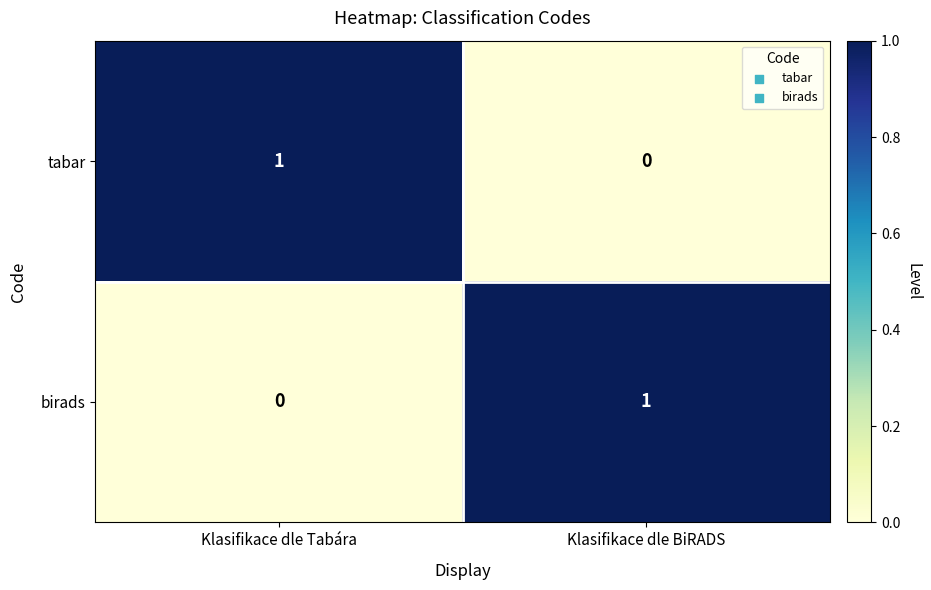

The tabar series shows 0 at Klasifikace dle BiRADS. True or false?

True